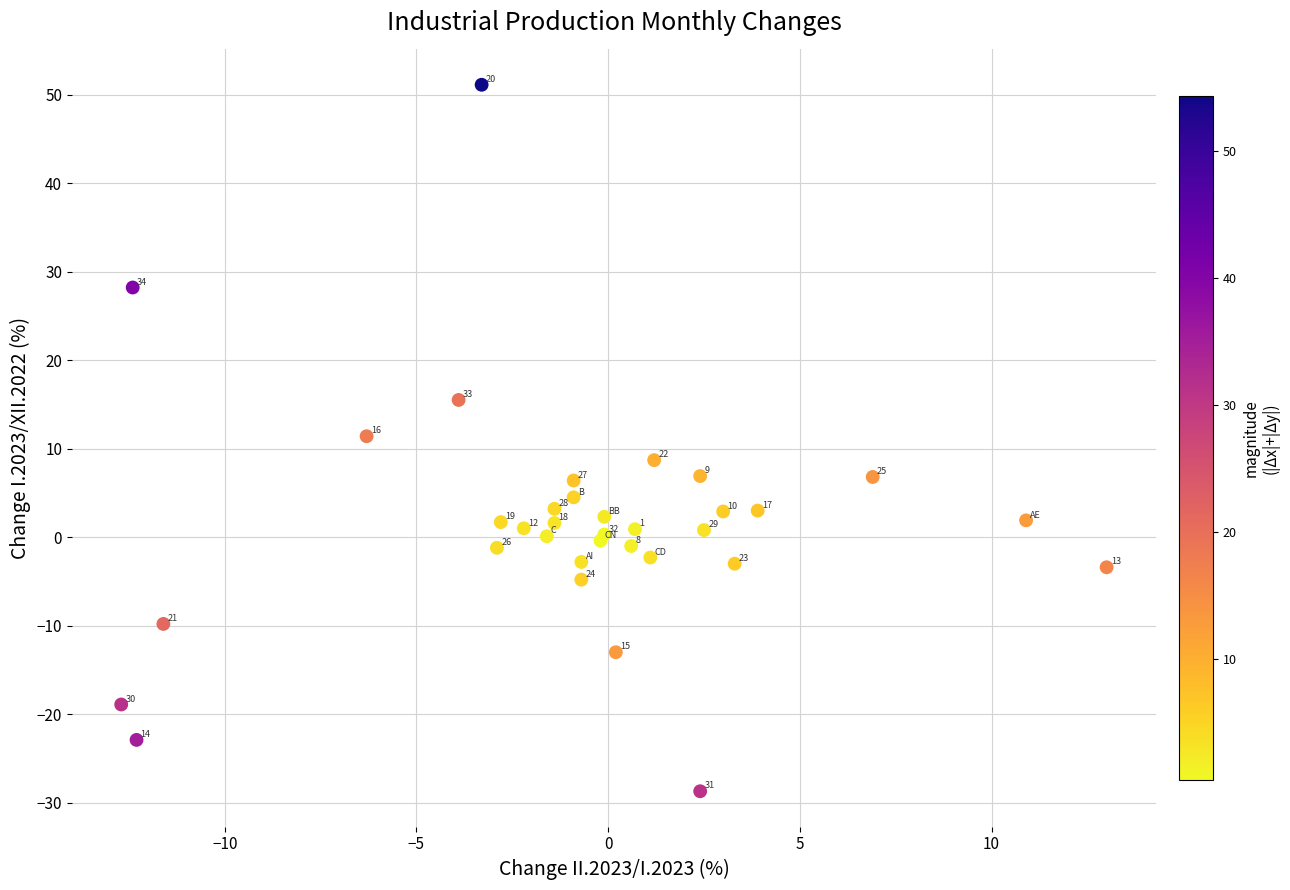

What Y value in the scatter plot is closest to 11?

11.4